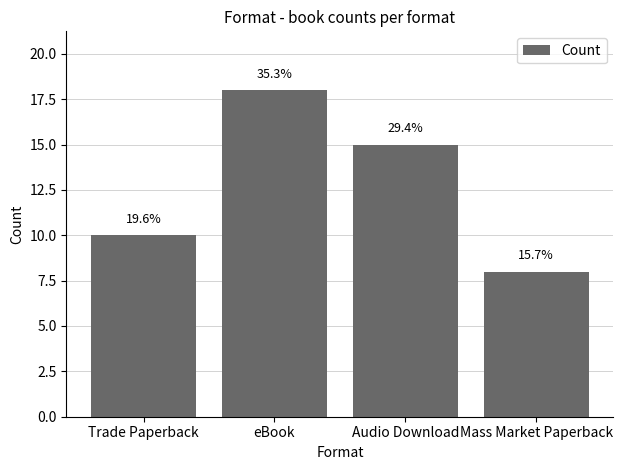

Which category has the highest value across all series?

eBook